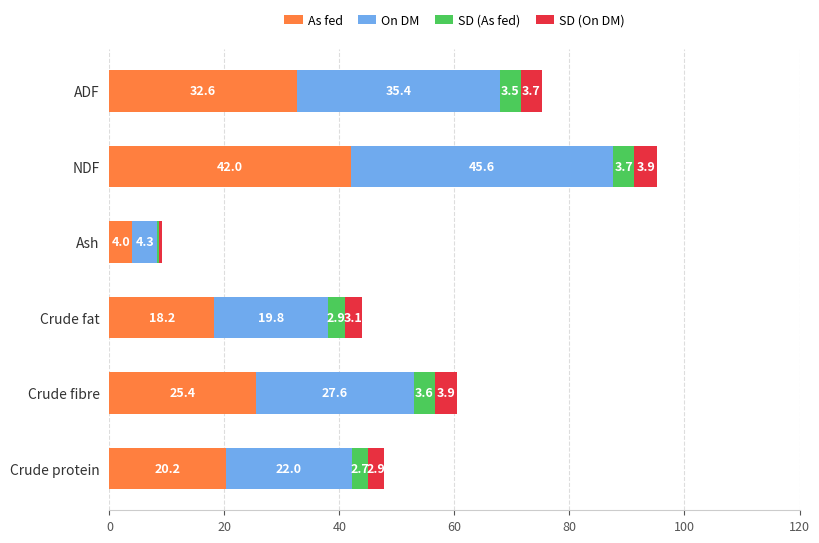

Which category has the highest value in the As fed series?

NDF